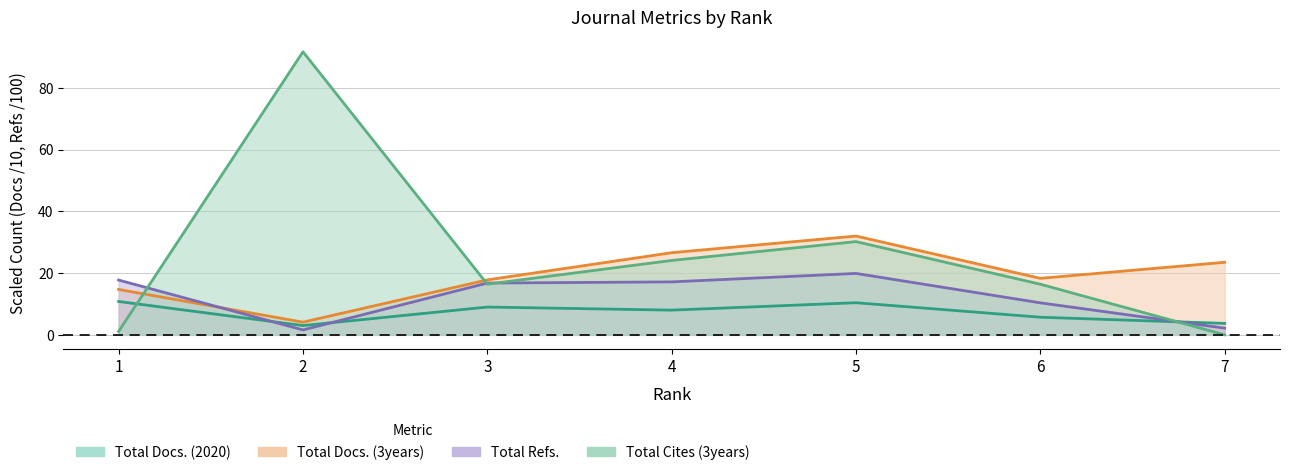

What is the sum of the Total Refs. values at 6 and 7?

12.5